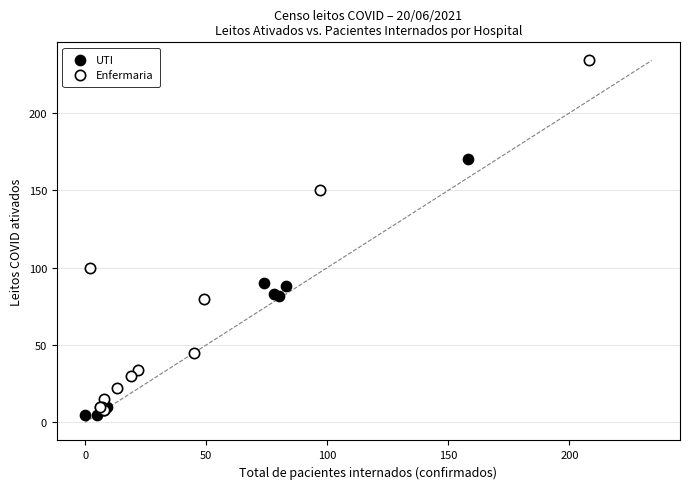

Which series reaches the maximum Y coordinate?

Enfermaria